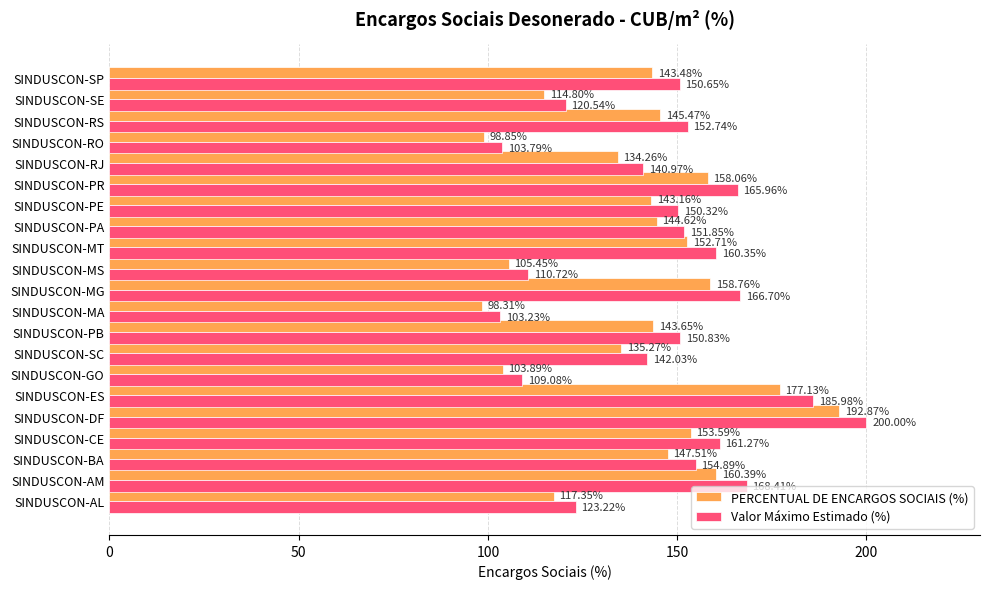

What is the difference between the second highest and minimum values in the PERCENTUAL DE ENCARGOS SOCIAIS (%) series?

78.8